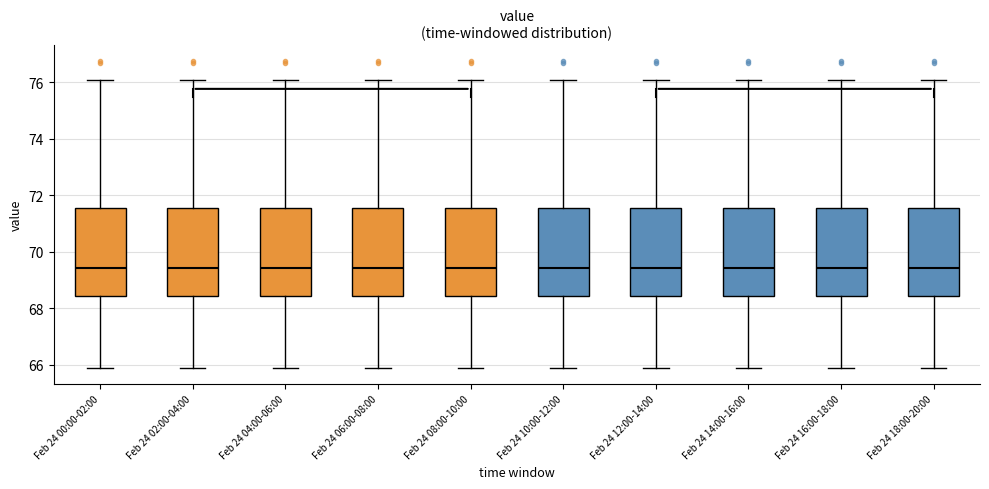

Where is the lower edge of the box for Feb 24 00:00-02:00 on the y-axis? The values are not printed on the chart, so give them approximately, as read against the axis.

68.4